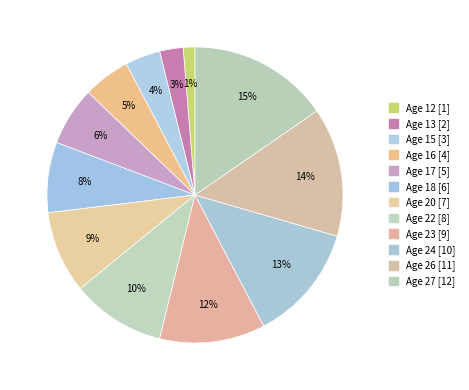

Does any single category account for the majority?

No